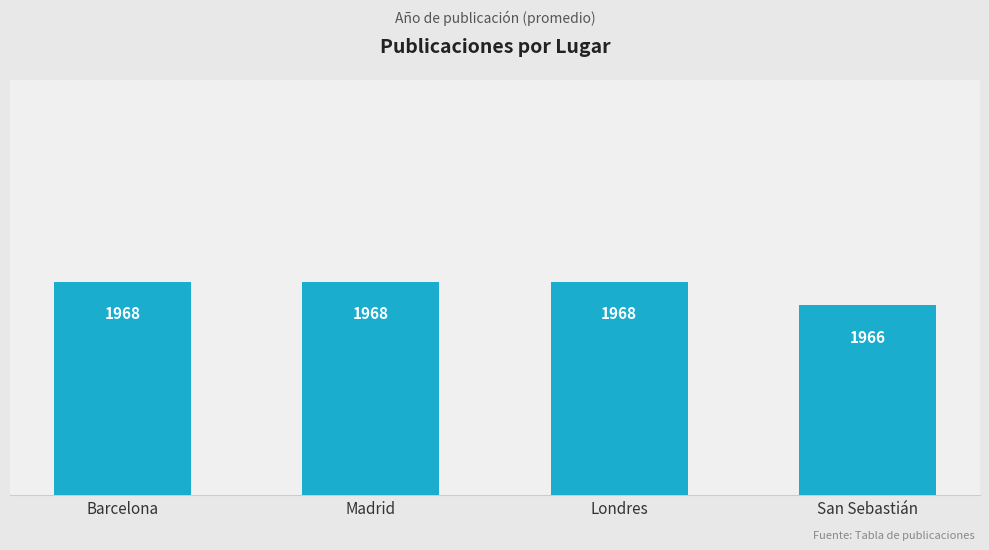

What value does the data have at Barcelona?

1968